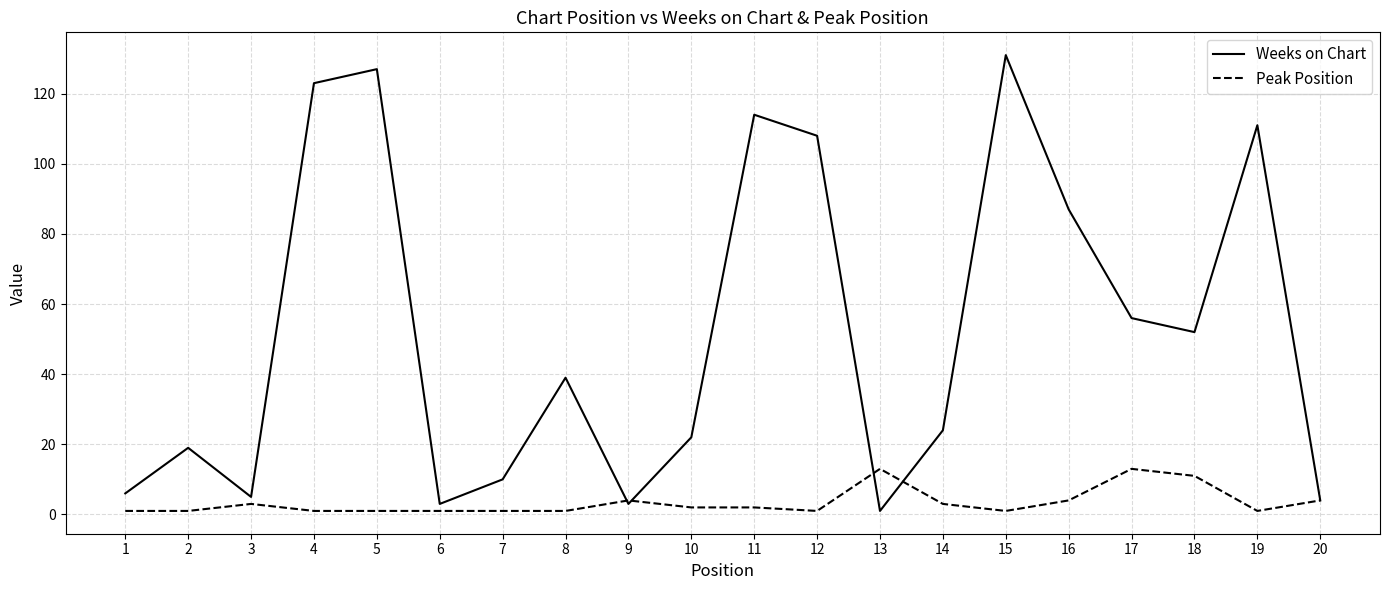

At which label is Weeks on Chart closest to 66?

17